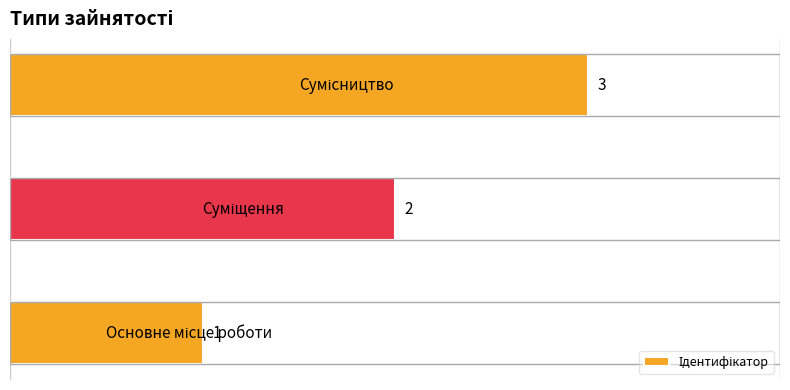

How many values are between 1 and 3?

3